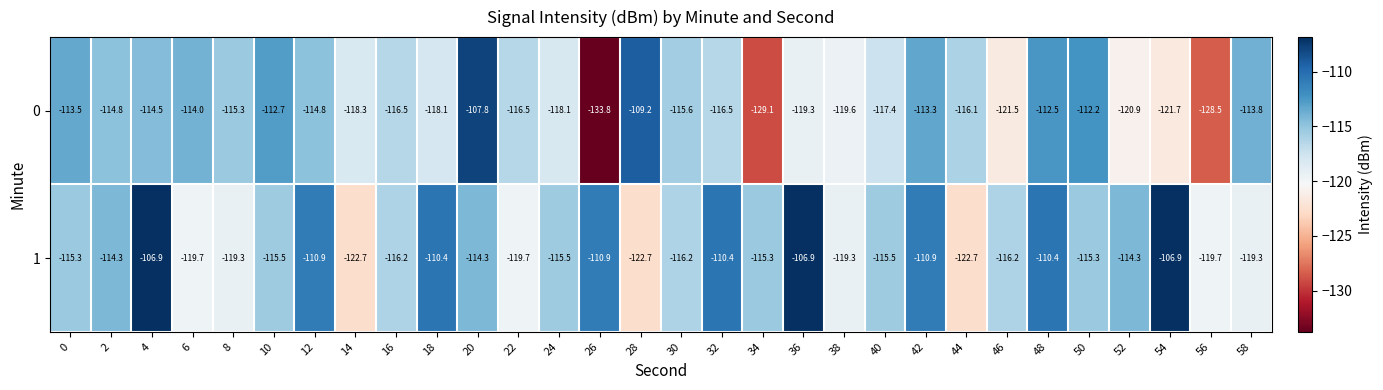

At which label is 0 closest to -120?

38